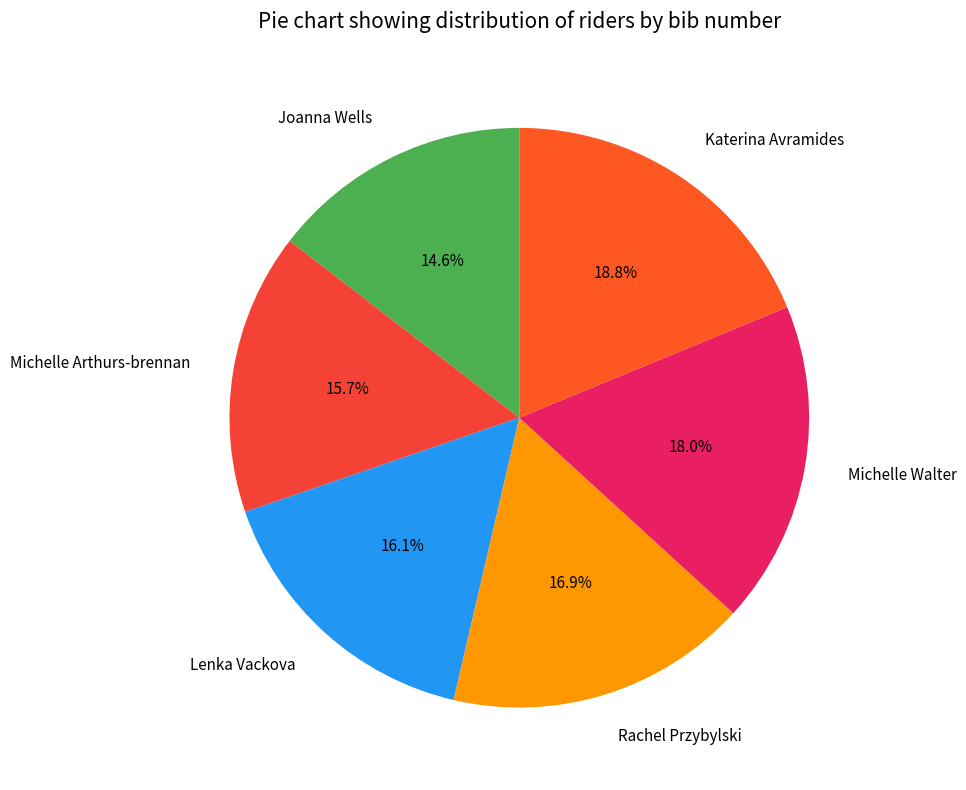

Is there a majority slice in this chart?

No